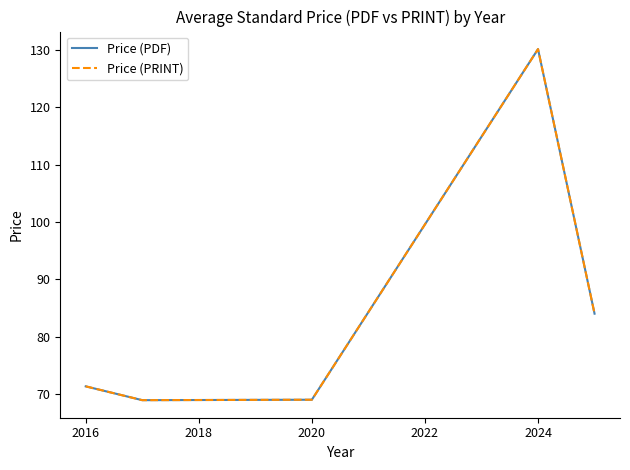

What is the greatest value displayed?

130.1